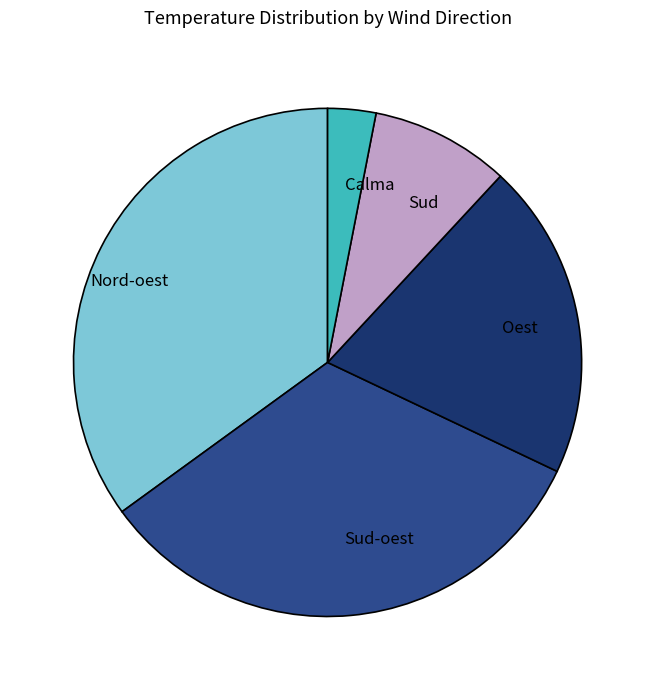

The Sud slice represents 1% of the pie. True or false?

False